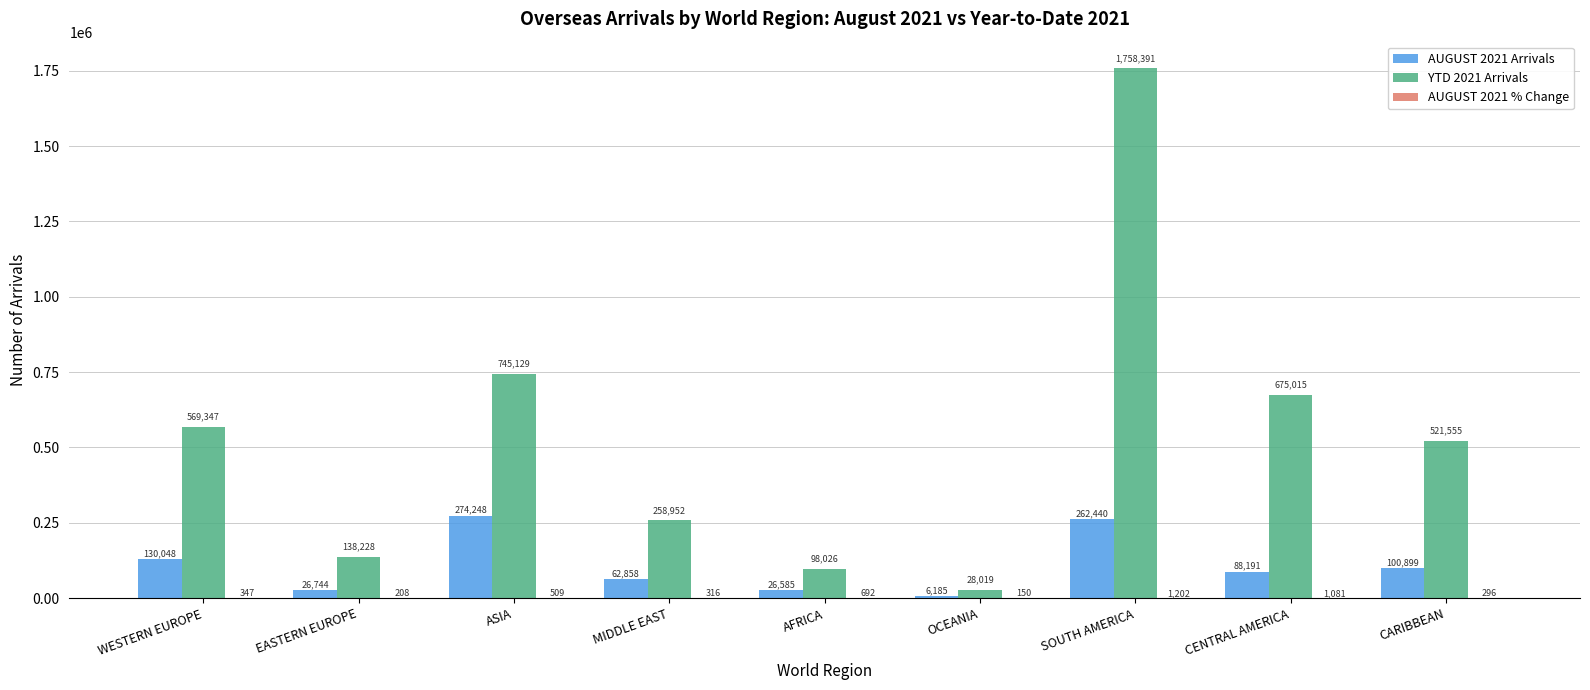

Between WESTERN EUROPE and AFRICA, which series saw the biggest shift?

YTD 2021 Arrivals